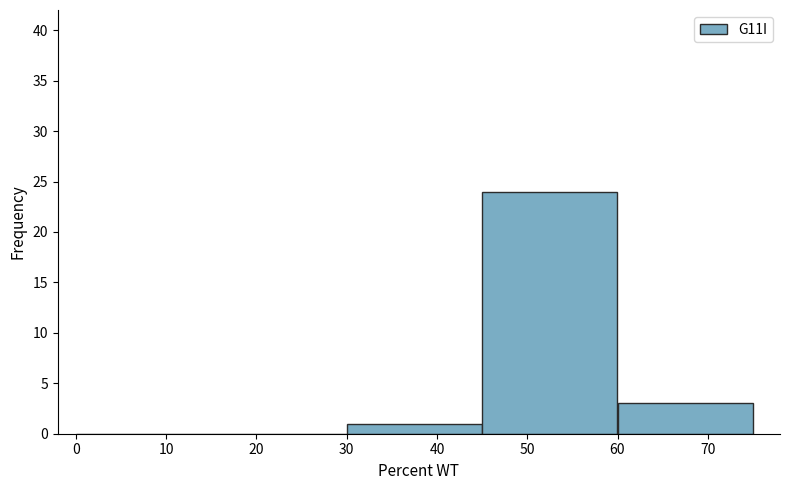

How tall is the bar that spans 45 to 60 on the x-axis? The values are not printed on the chart, so give them approximately, as read against the axis.

24